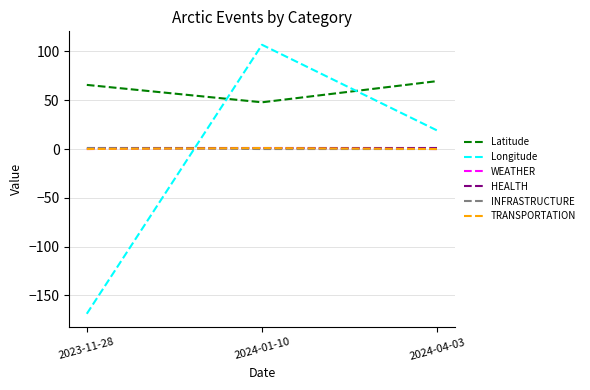

At which category does the chart reach its peak across all series?

2024-01-10